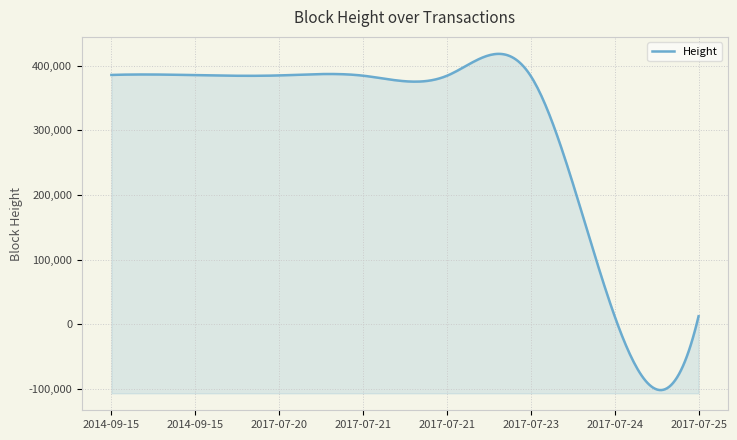

What is the average value?

291554